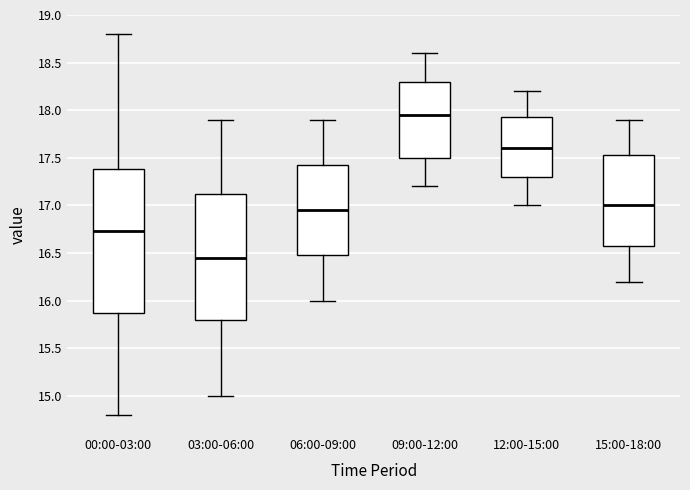

Reading left to right, read every box against the y-axis: the position of its median line, the range the box covers, and the ends of its whiskers. The values are not printed on the chart, so give them approximately, as read against the axis.

00:00-03:00: median 16.75, box 15.85 to 17.40, whiskers 14.80 to 18.80
03:00-06:00: median 16.45, box 15.80 to 17.15, whiskers 15.00 to 17.90
06:00-09:00: median 16.95, box 16.50 to 17.45, whiskers 16.00 to 17.90
09:00-12:00: median 17.95, box 17.50 to 18.30, whiskers 17.20 to 18.60
12:00-15:00: median 17.60, box 17.30 to 17.95, whiskers 17.00 to 18.20
15:00-18:00: median 17.00, box 16.60 to 17.55, whiskers 16.20 to 17.90